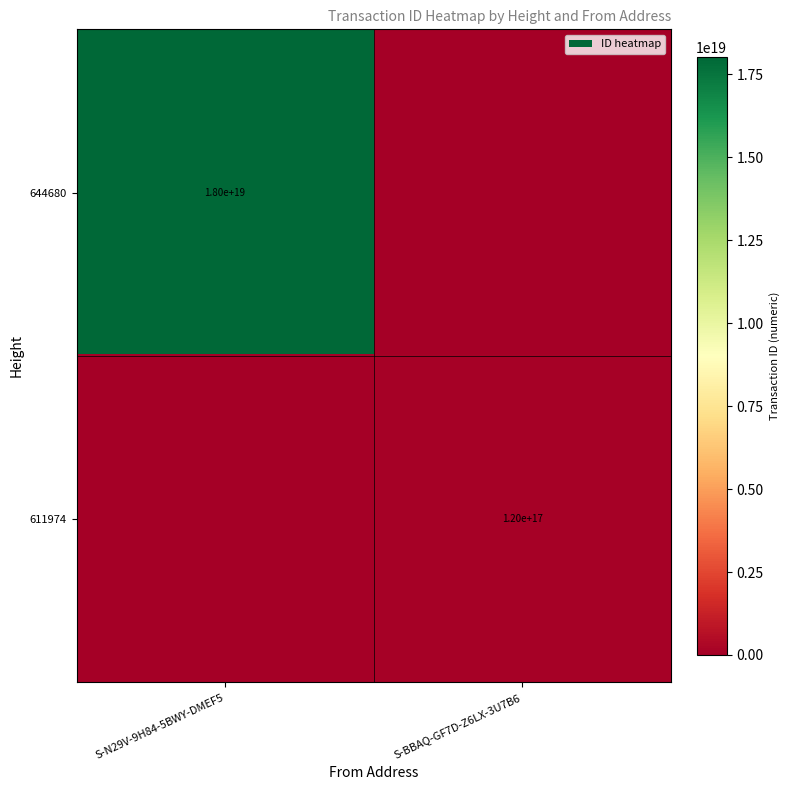

Is the value of 644680 at S-N29V-9H84-5BWY-DMEF5 greater than the value of 611974 at S-BBAQ-GF7D-Z6LX-3U7B6?

Yes